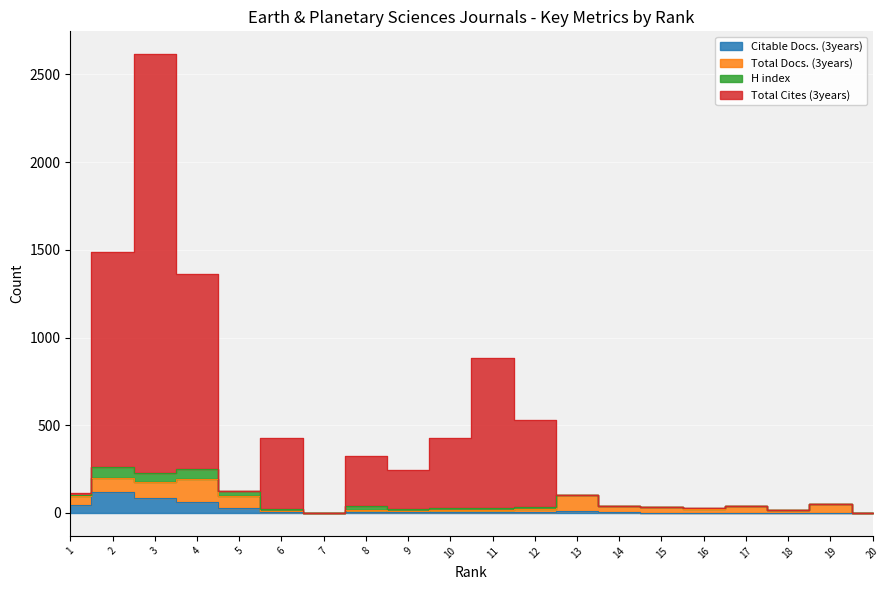

True or false: Citable Docs. (3years) and Total Cites (3years) intersect in this chart.

False